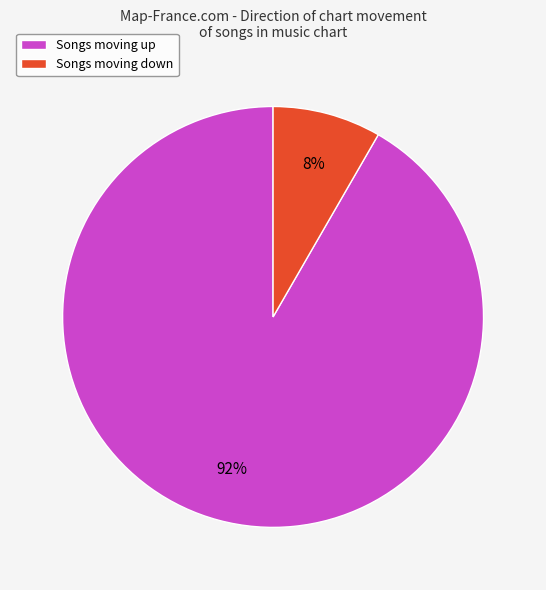

Combined, do Songs moving up and Songs moving down account for over 50%?

Yes